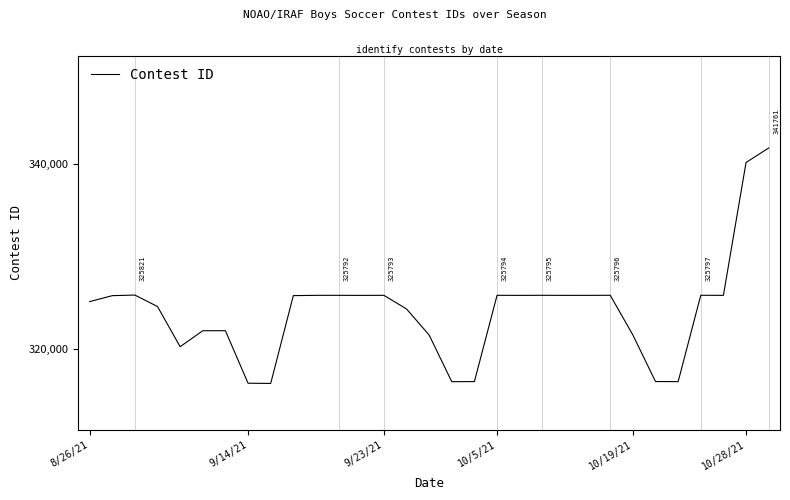

What is the maximum value shown in the chart?

341761